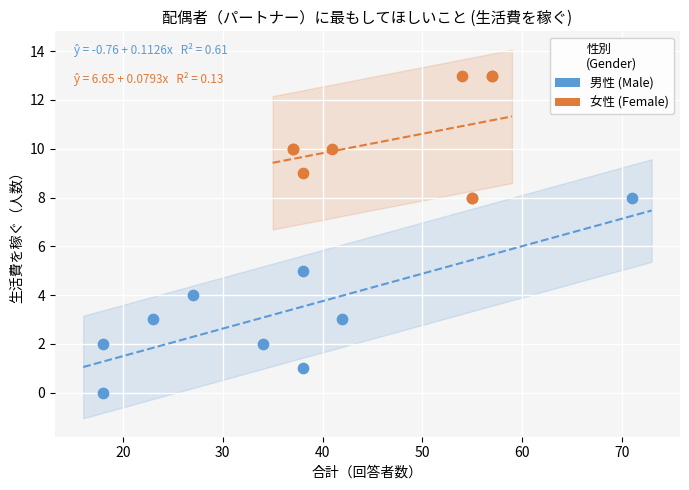

Which series has the largest Y range (max minus min)?

男性 (Male)